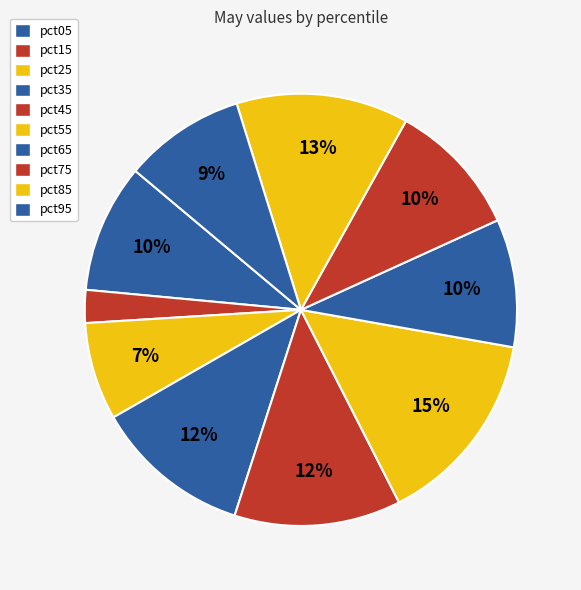

To the nearest percent, what is the difference between the largest and smallest slice percentages?

12%